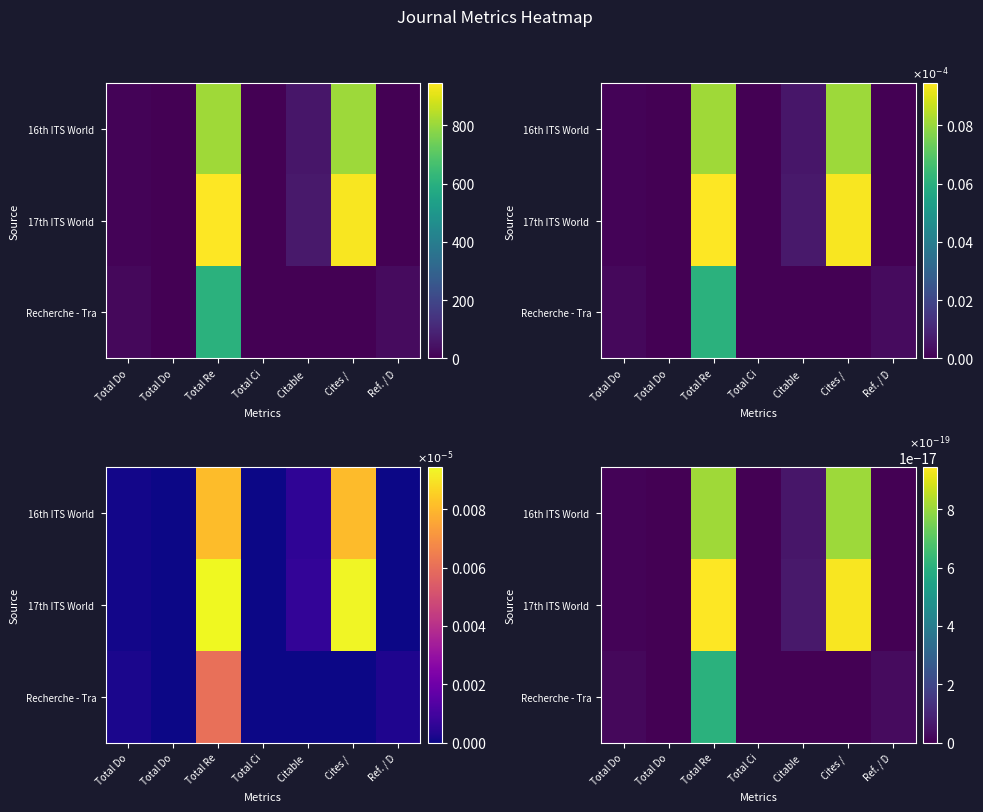

Rank the series at Total Do from highest to lowest value.

Recherche - Transports - Securite, 16th ITS World Congress, 17th ITS World Congress